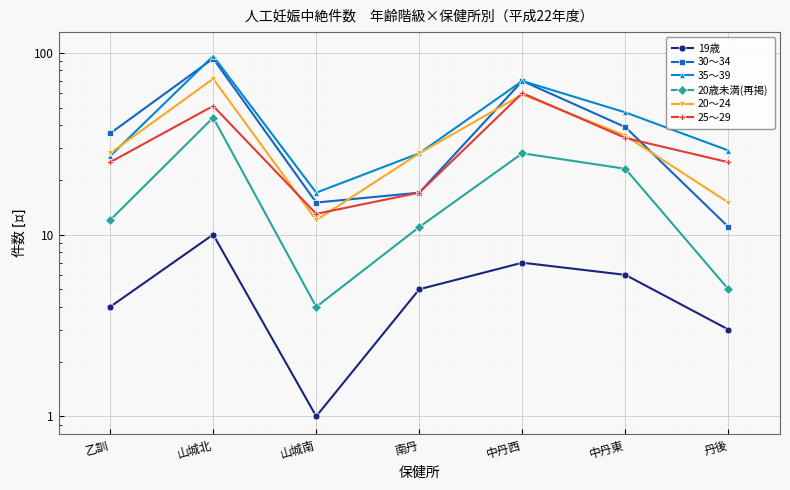

True or false: 19歳 and 20歳未満(再掲) intersect in this chart.

False